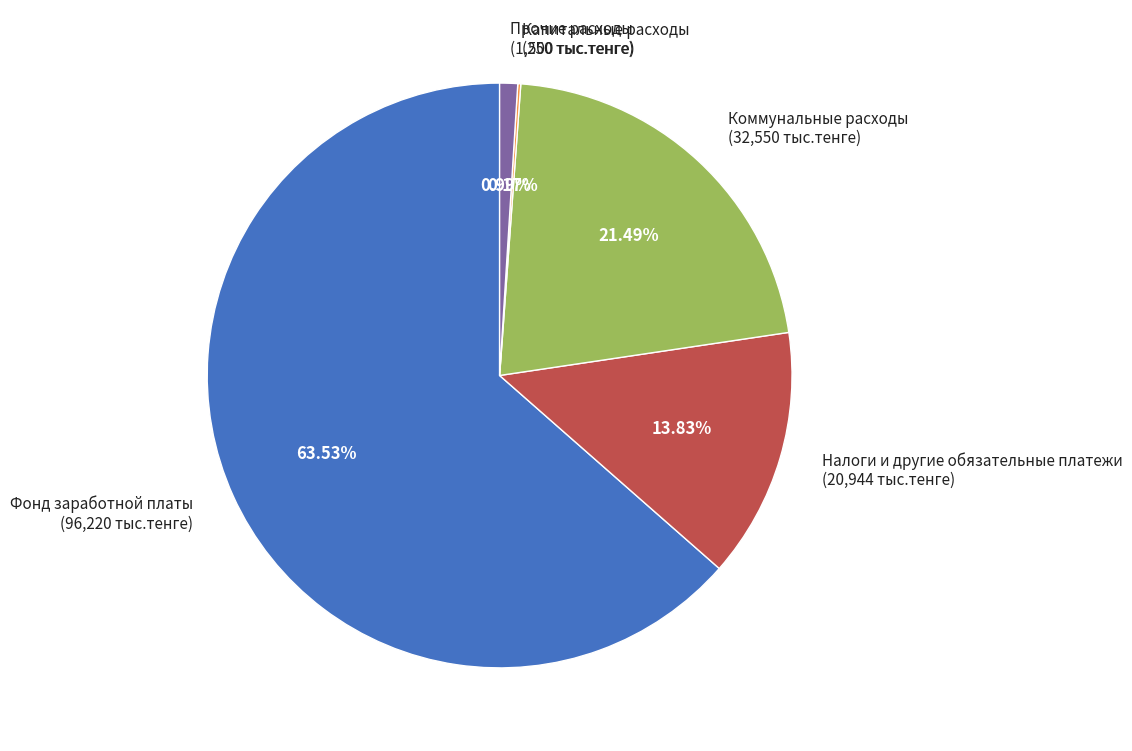

What is the ratio of the value at Налоги и другие обязательные платежи to the value at Коммунальные расходы?

0.6